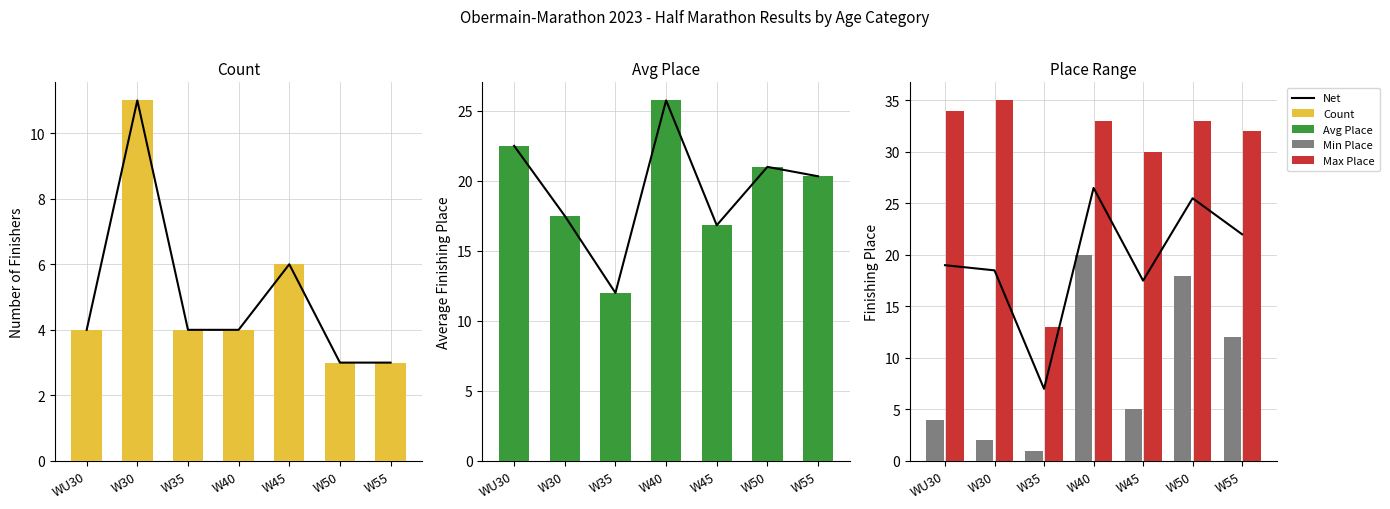

Rank the categories by Net value from lowest to highest.

W35, W45, W30, WU30, W55, W50, W40